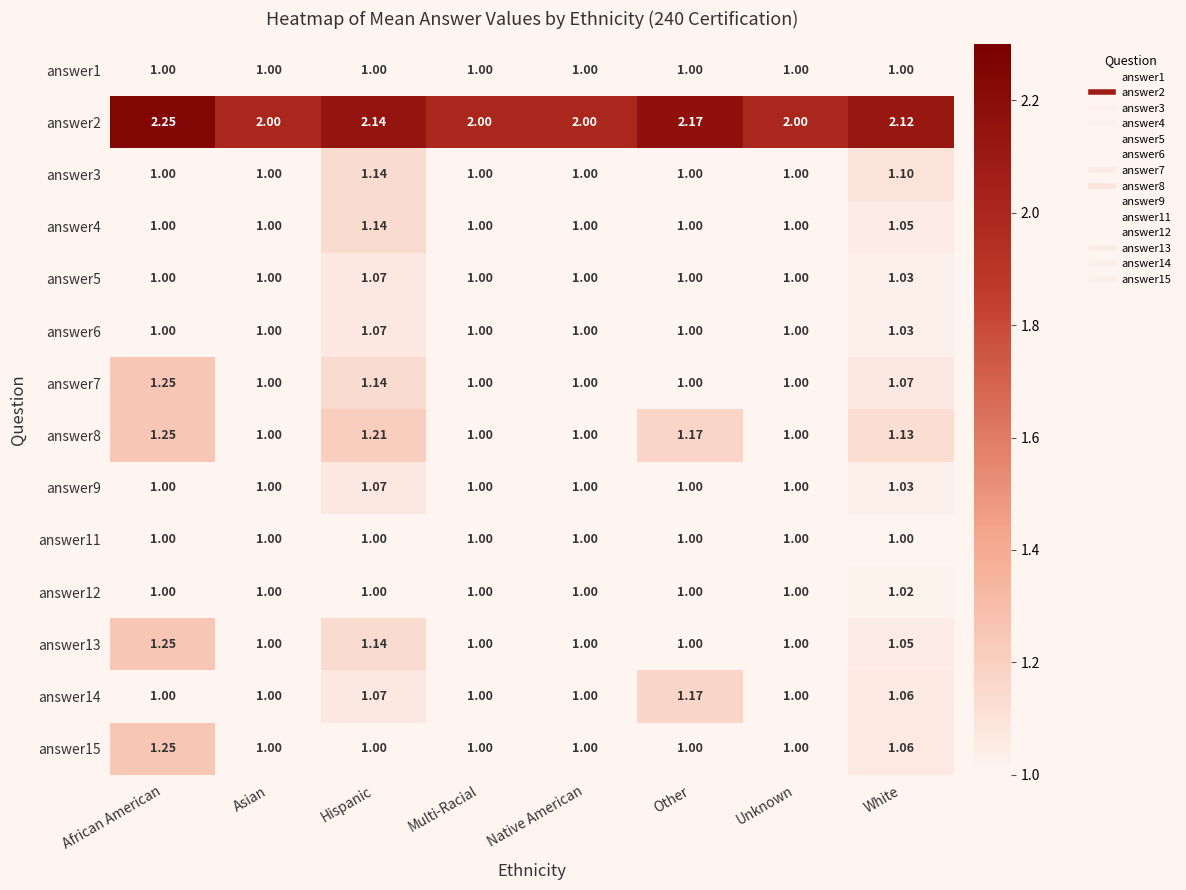

At which category is the sum across all series the highest?

African American